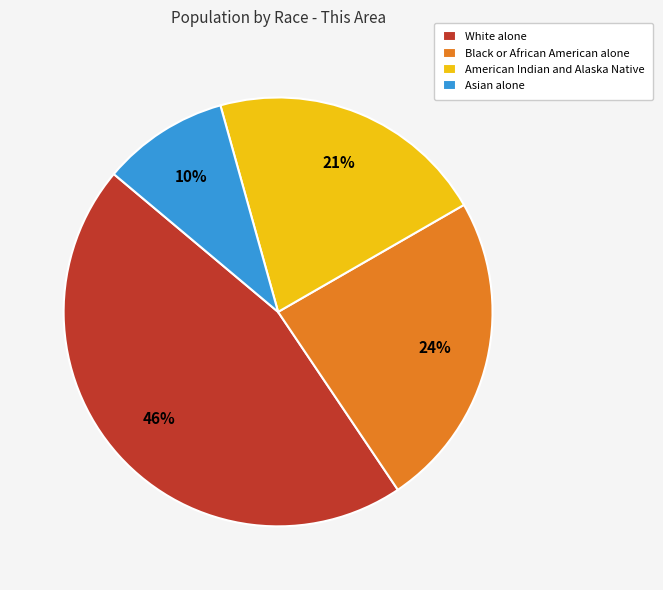

How many segments does this pie chart have?

4